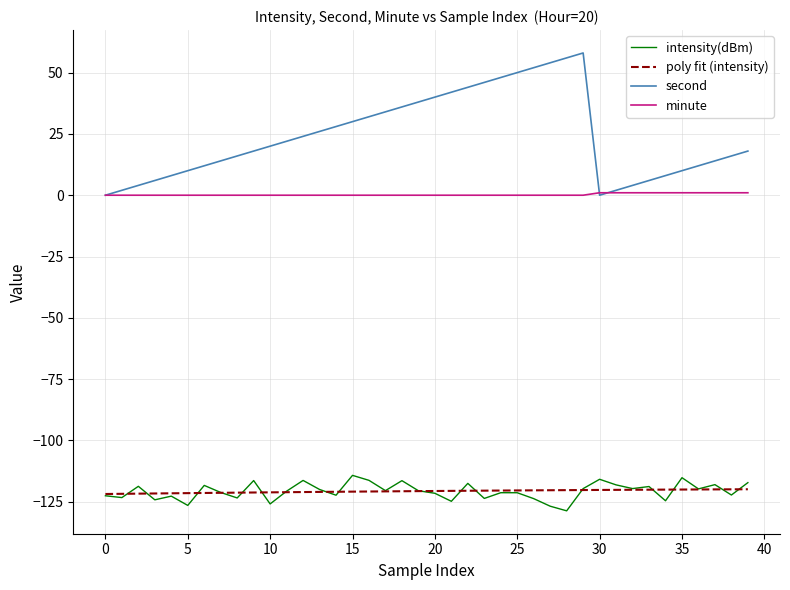

Which series has the largest total across all categories?

second